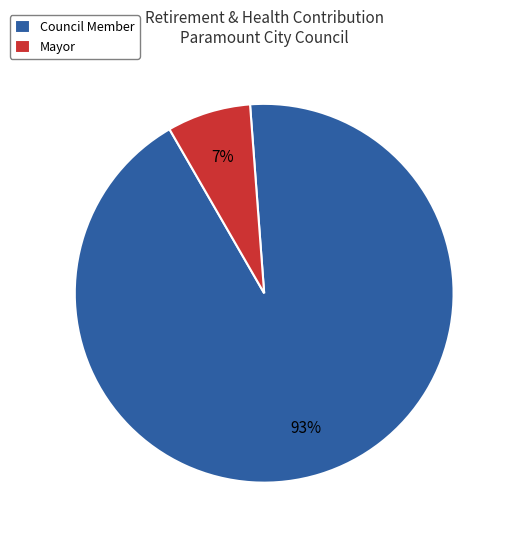

To the nearest percent, what portion does Mayor represent?

7%